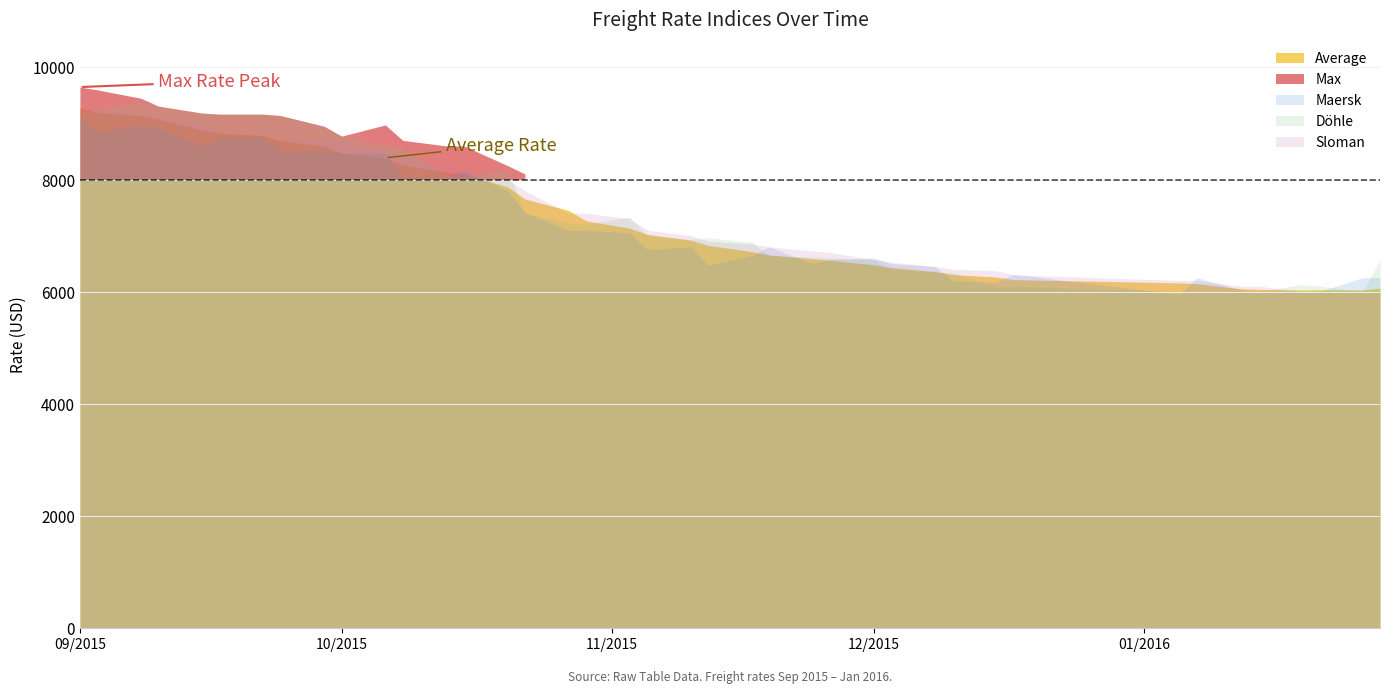

What is the difference between the Max values at 28 and 38?

500